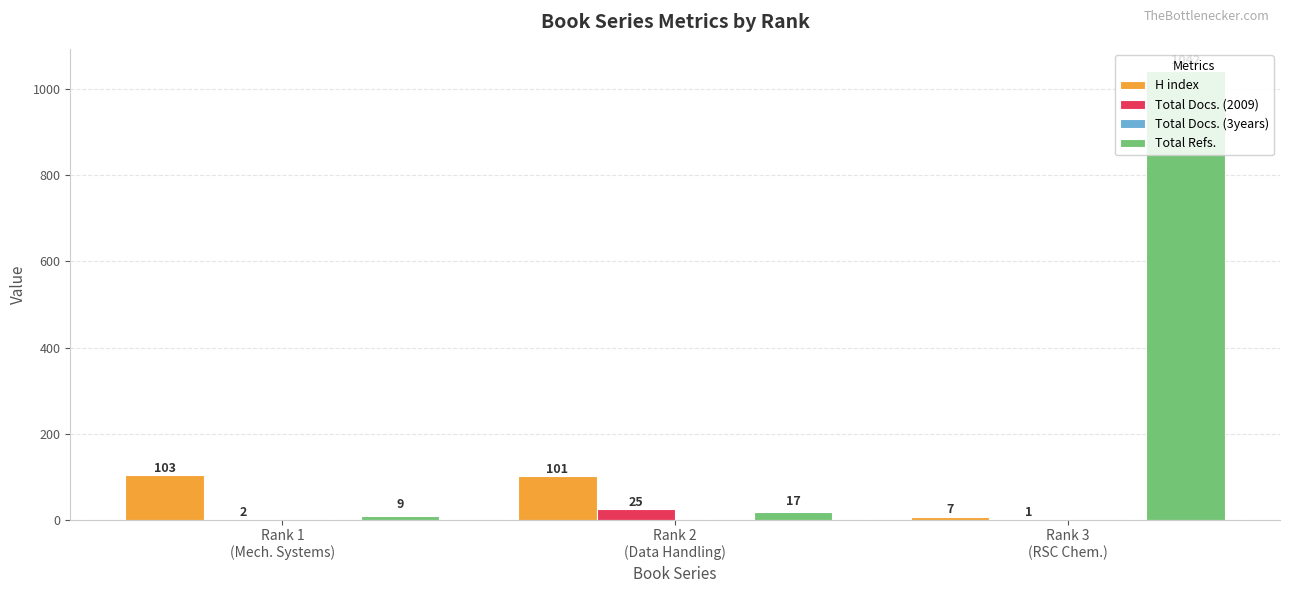

What is the sum of all Total Refs. values?

1068